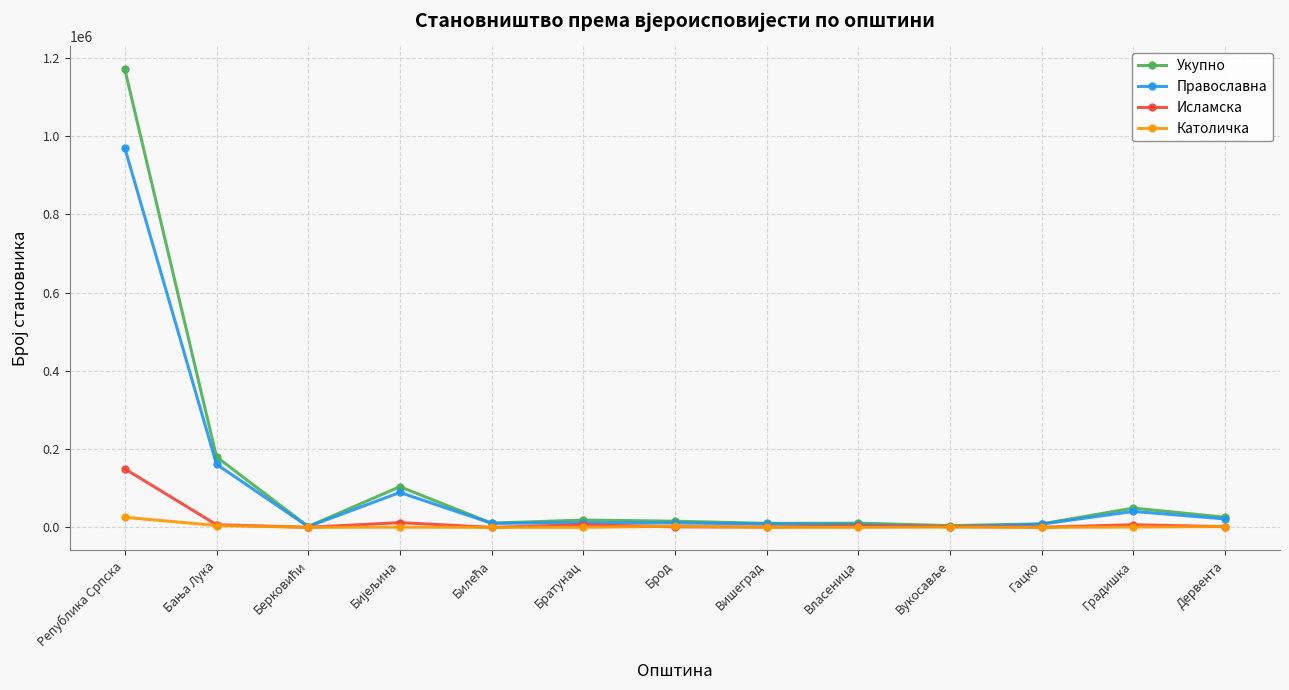

What is the greatest value displayed?

1170342